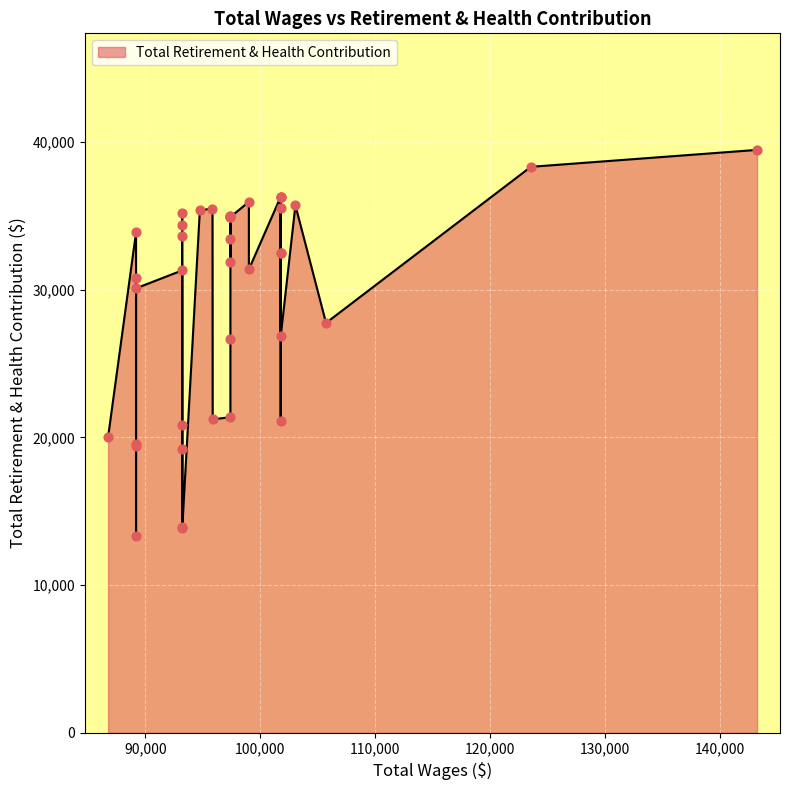

Approximately how many times larger is the value at 97394 compared to 97394?

1.0